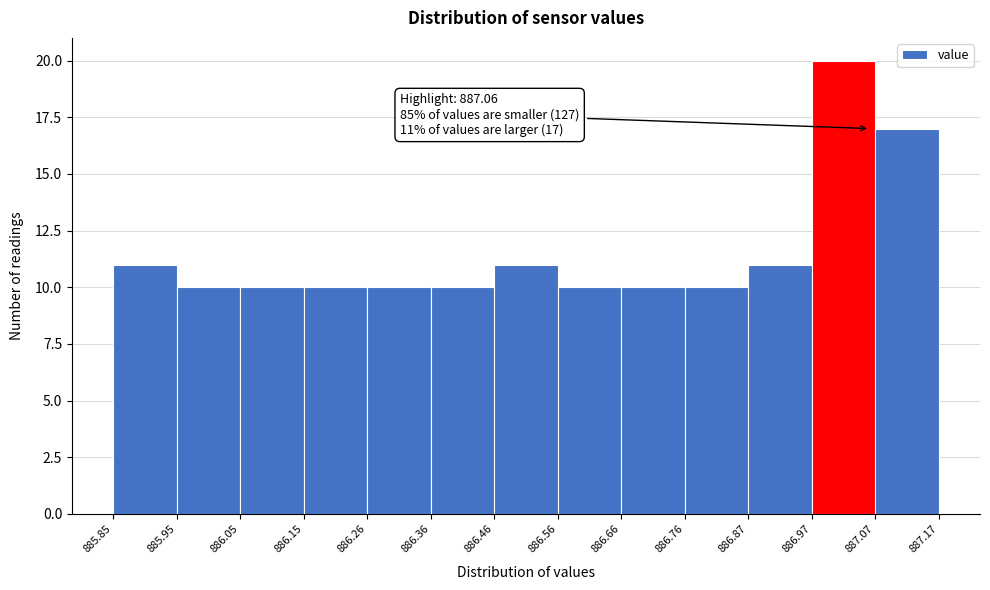

Which range on the x-axis has the tallest bar?

886.97 to 887.07